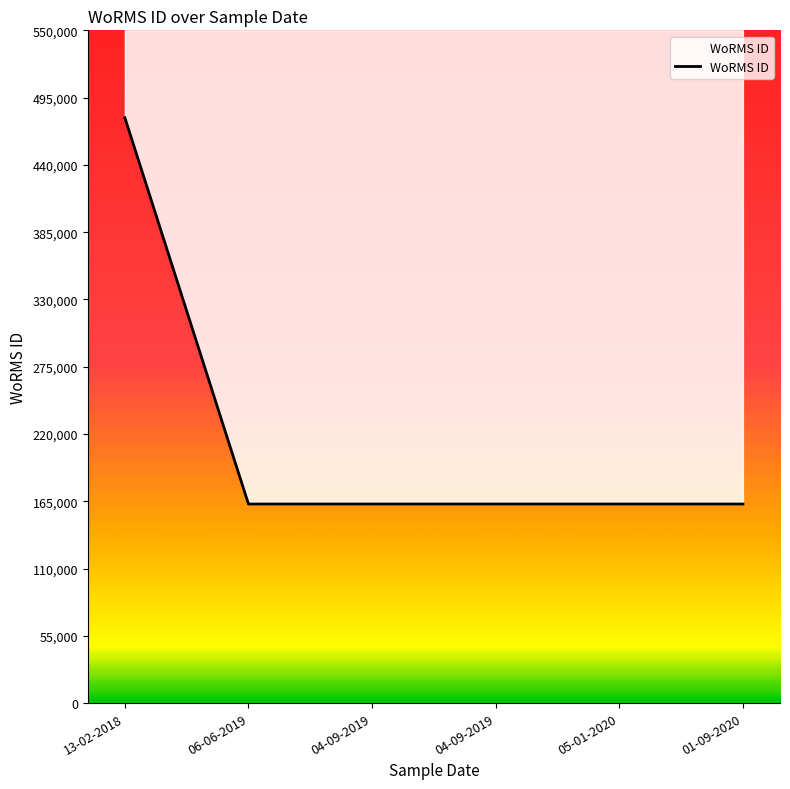

The chart shows a value of 279152 at 04-09-2019. True or false?

False